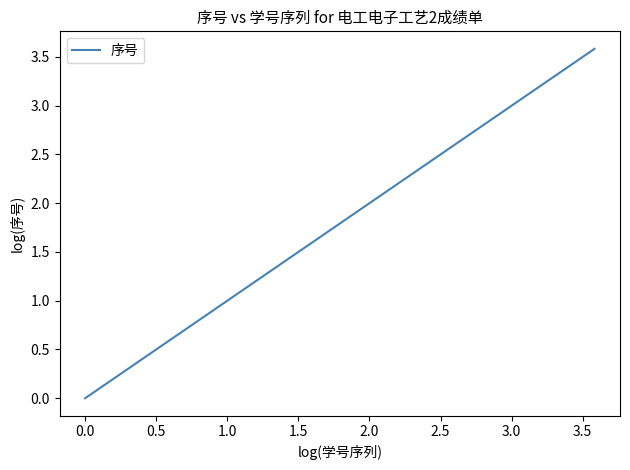

How many values are below 2?

7